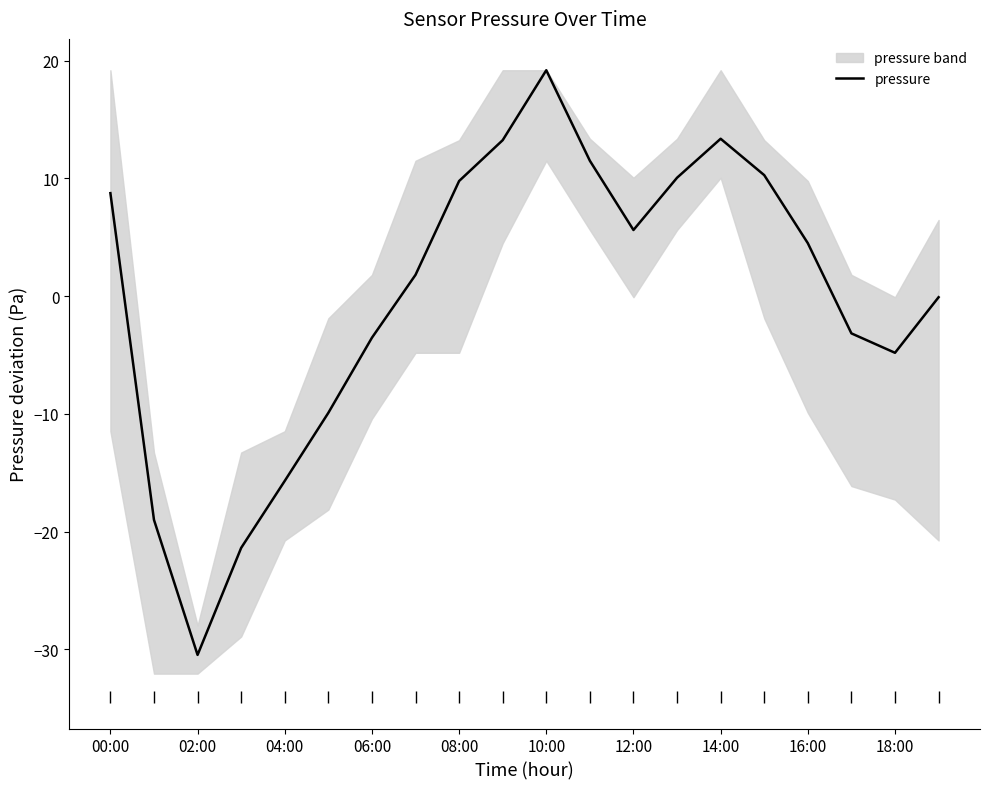

At which label does pressure reach its peak?

10:00